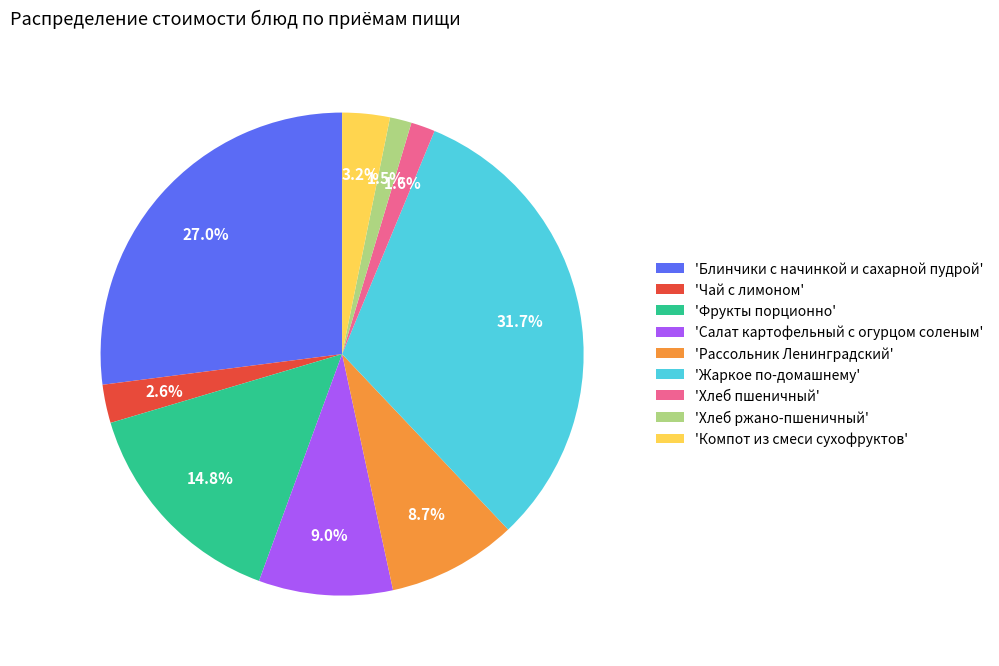

Count the number of slices in the pie.

9